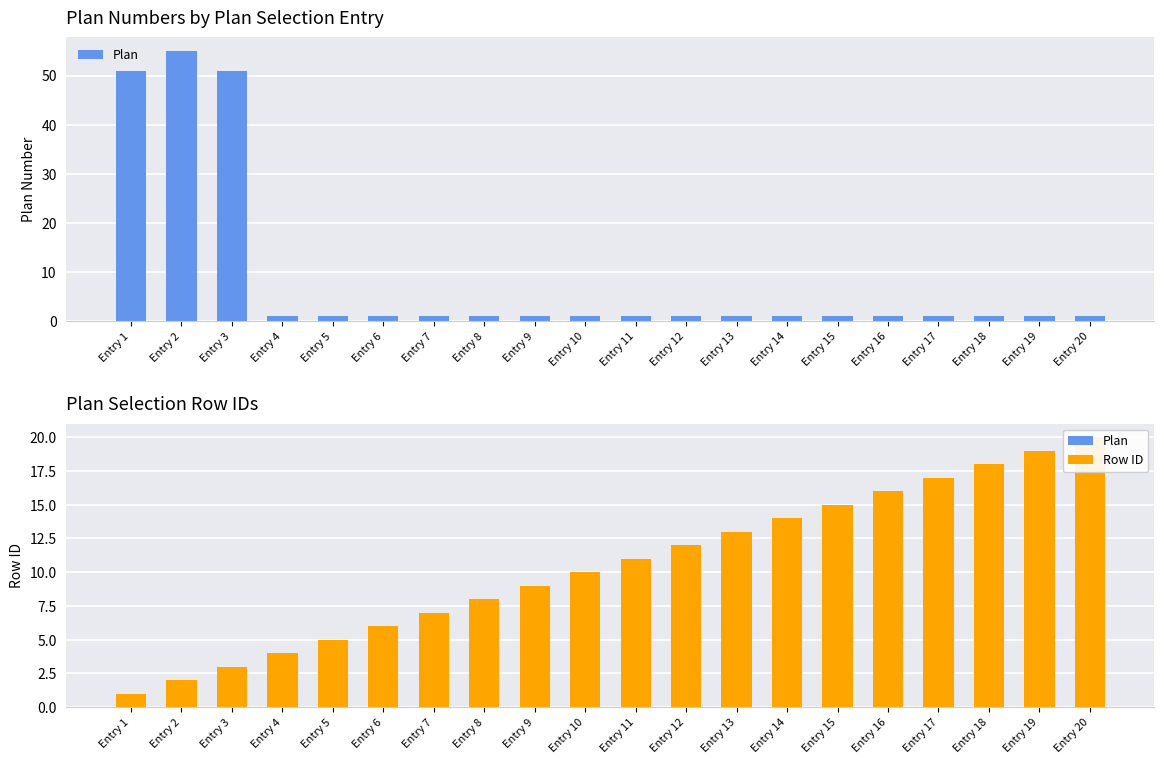

At how many categories does at least one series exceed 29?

3